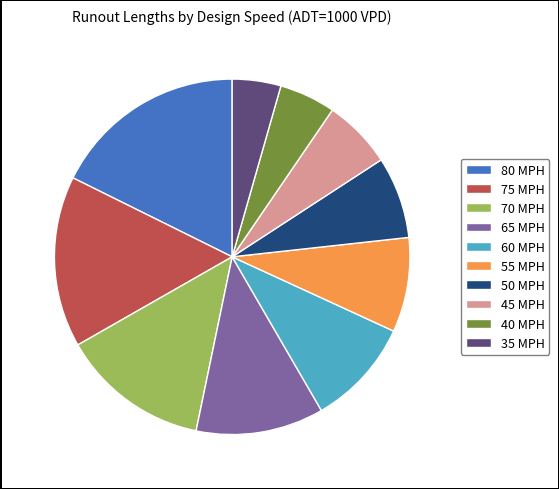

Is there any slice that represents more than half of the pie?

No